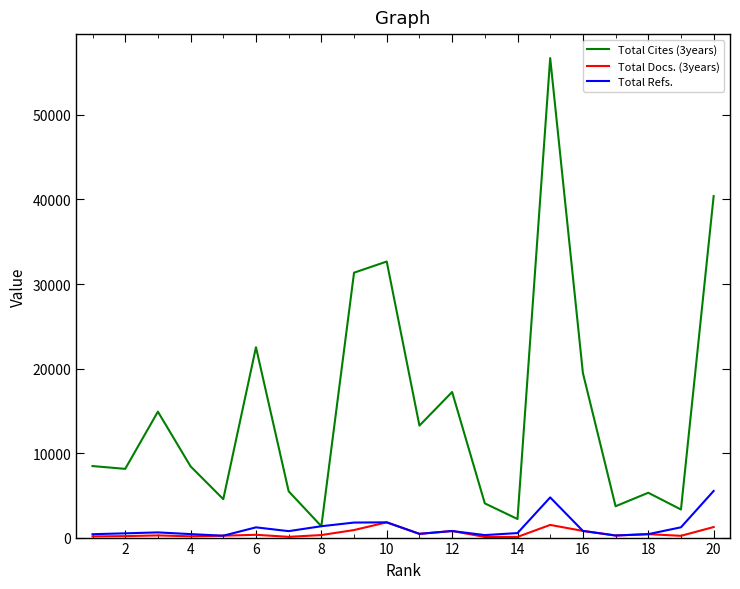

Count the number of data series in this chart.

3